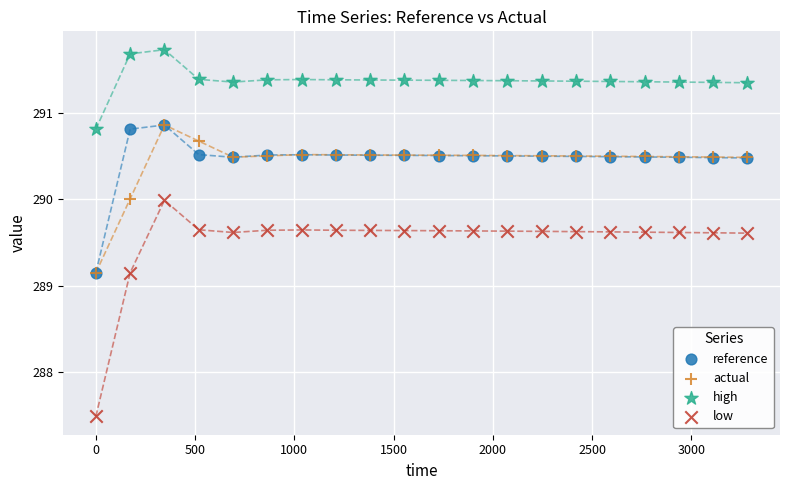

Which series has the largest Y range (max minus min)?

low